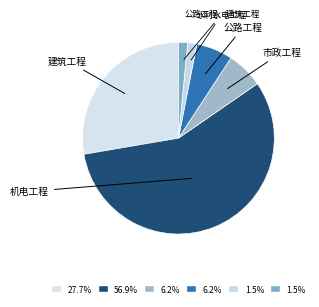

The 机电工程 slice represents 65% of the pie. True or false?

False